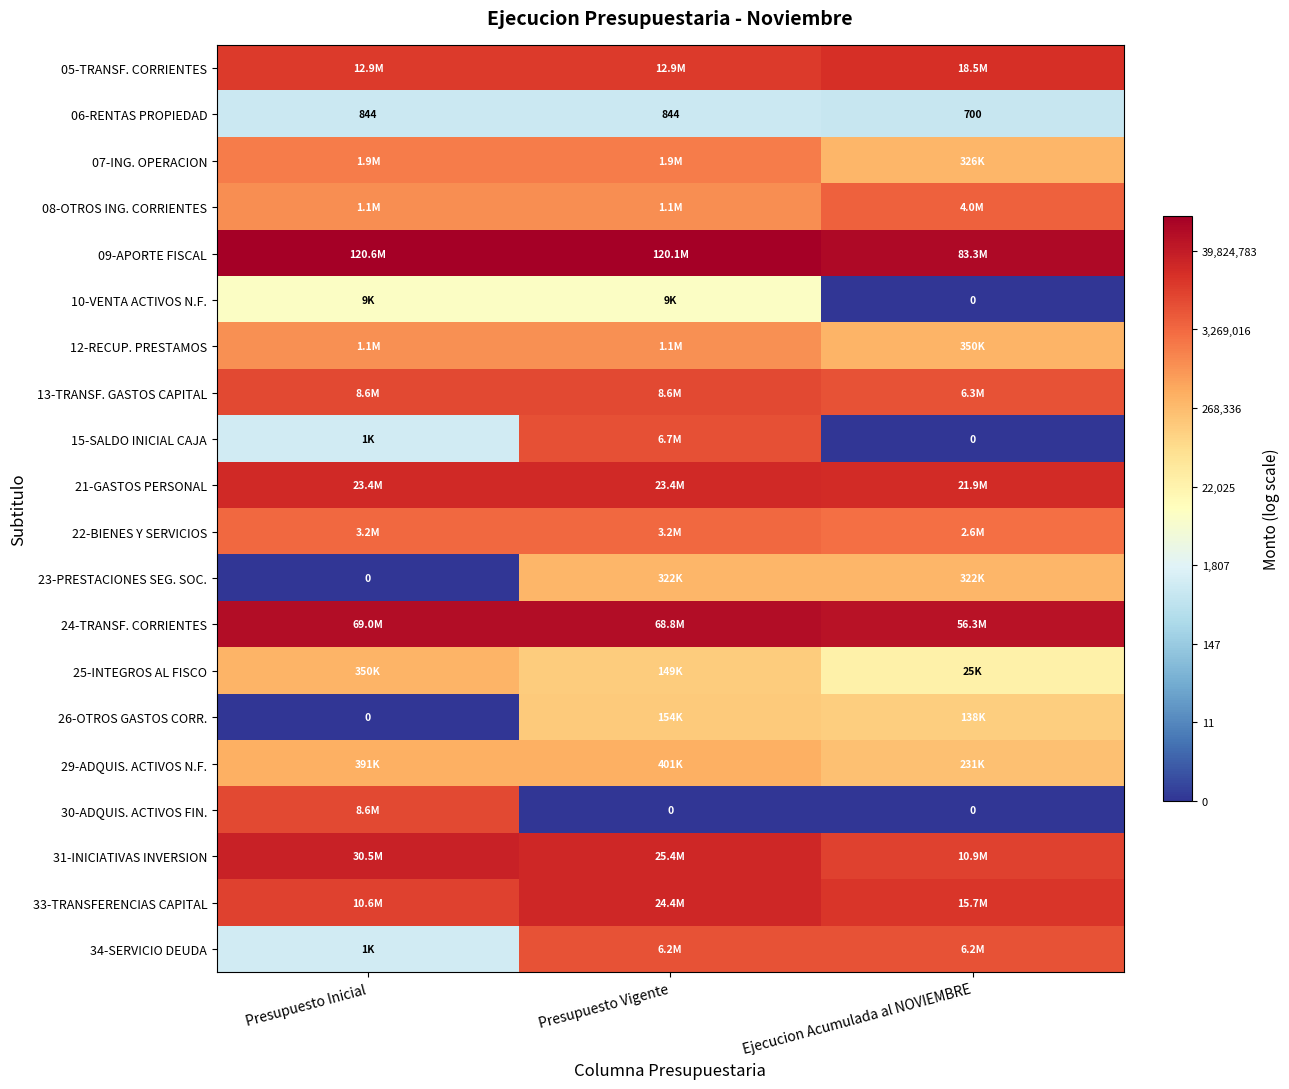

The 26-OTROS GASTOS CORR. series shows 4.9 at Ejecucion Acumulada al NOVIEMBRE. True or false?

False